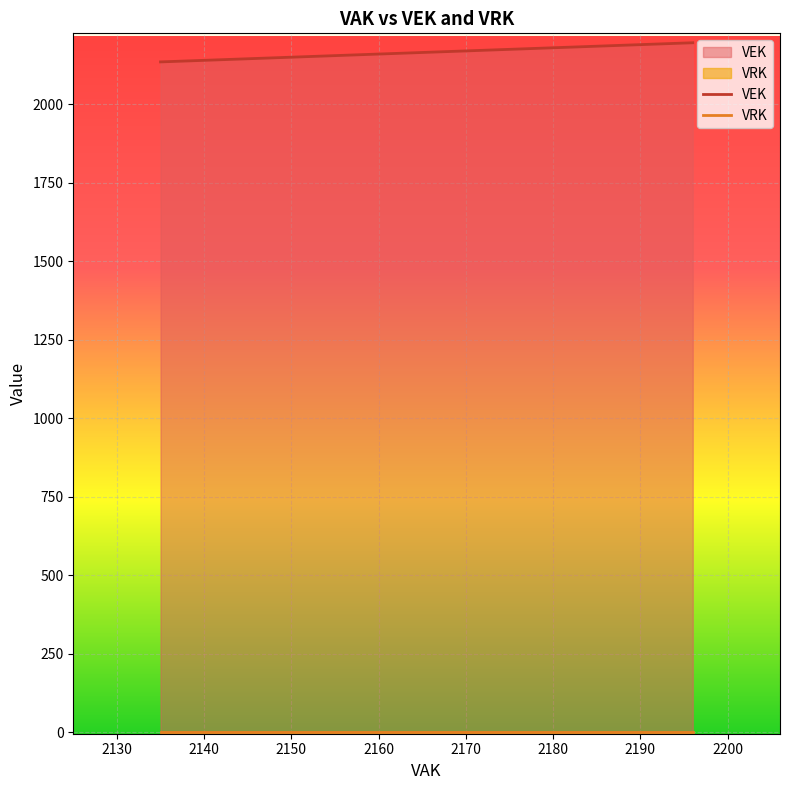

True or false: VRK has more than 0 points higher than both neighbors.

False